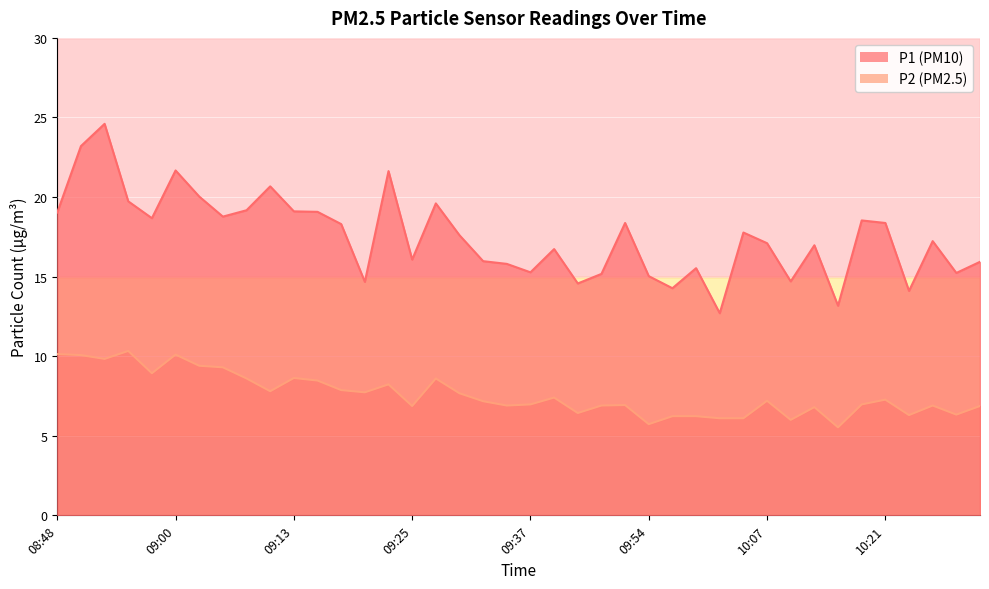

What is the sum of all P1 values?

700.1